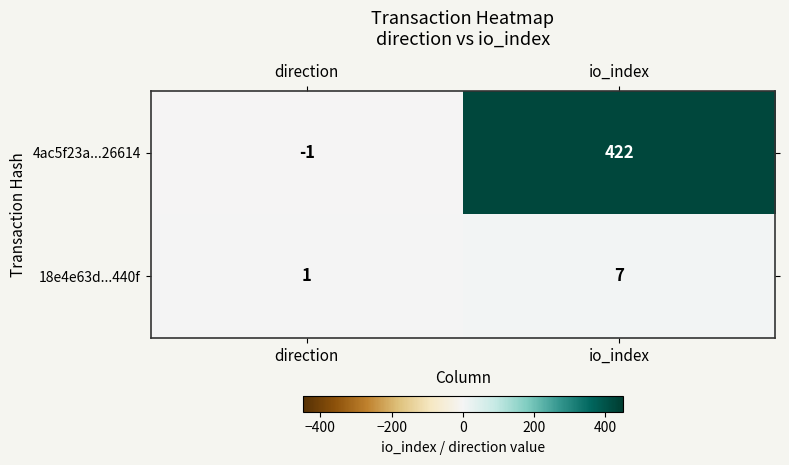

What is the difference between the maximum and minimum values in the 4ac5f23a...26614 series?

423